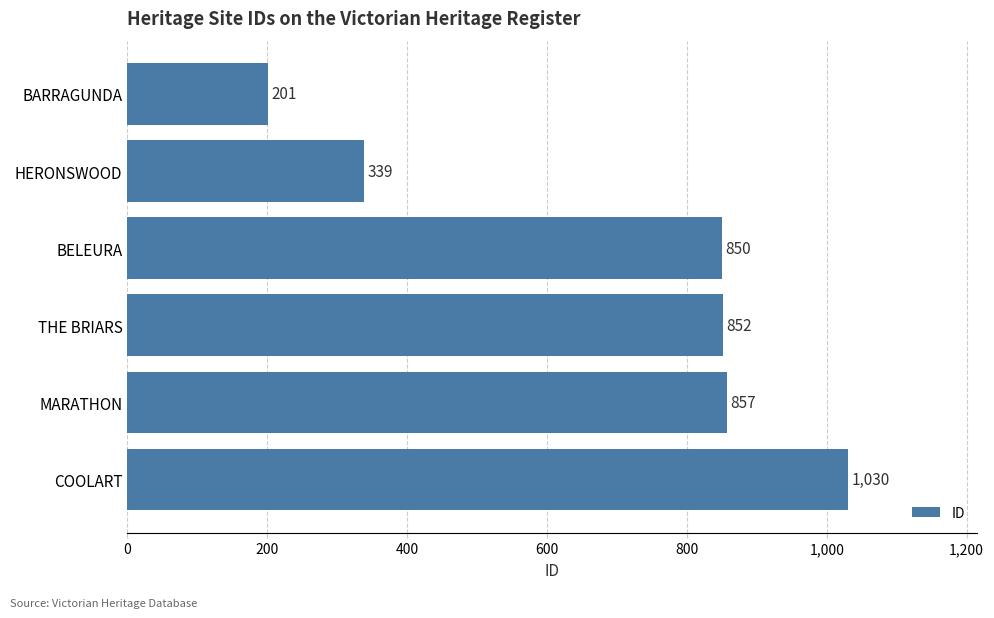

Which category has the lowest value across all series?

BARRAGUNDA